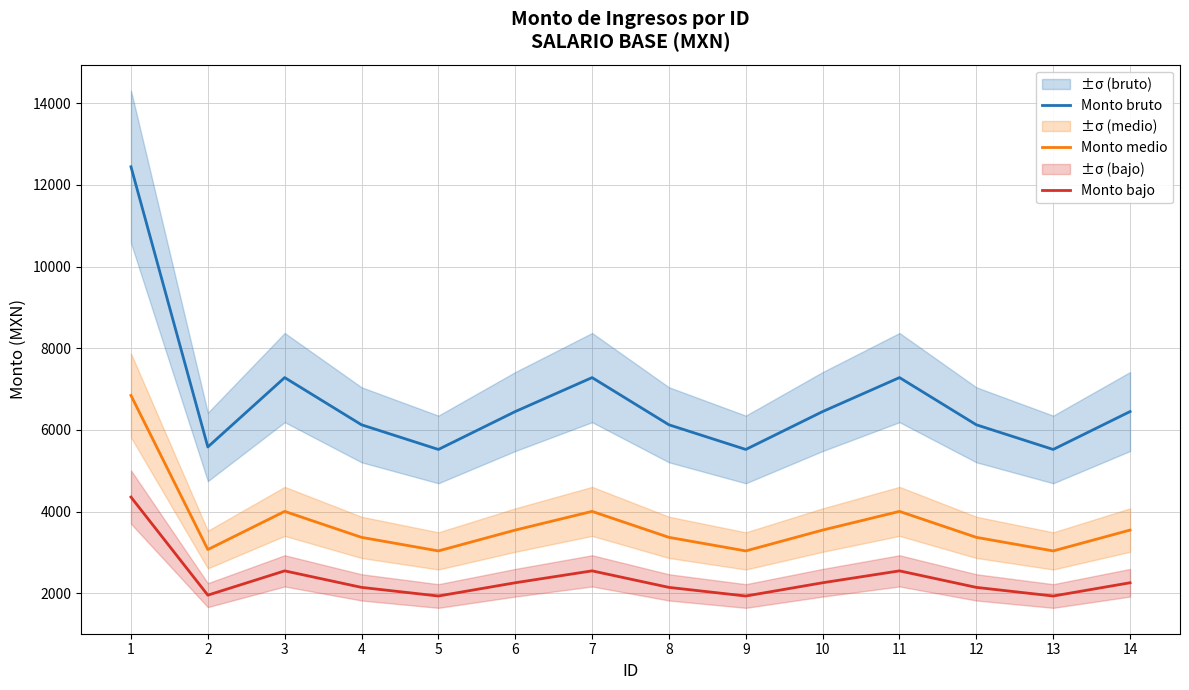

At how many categories does at least one series exceed 2737?

14